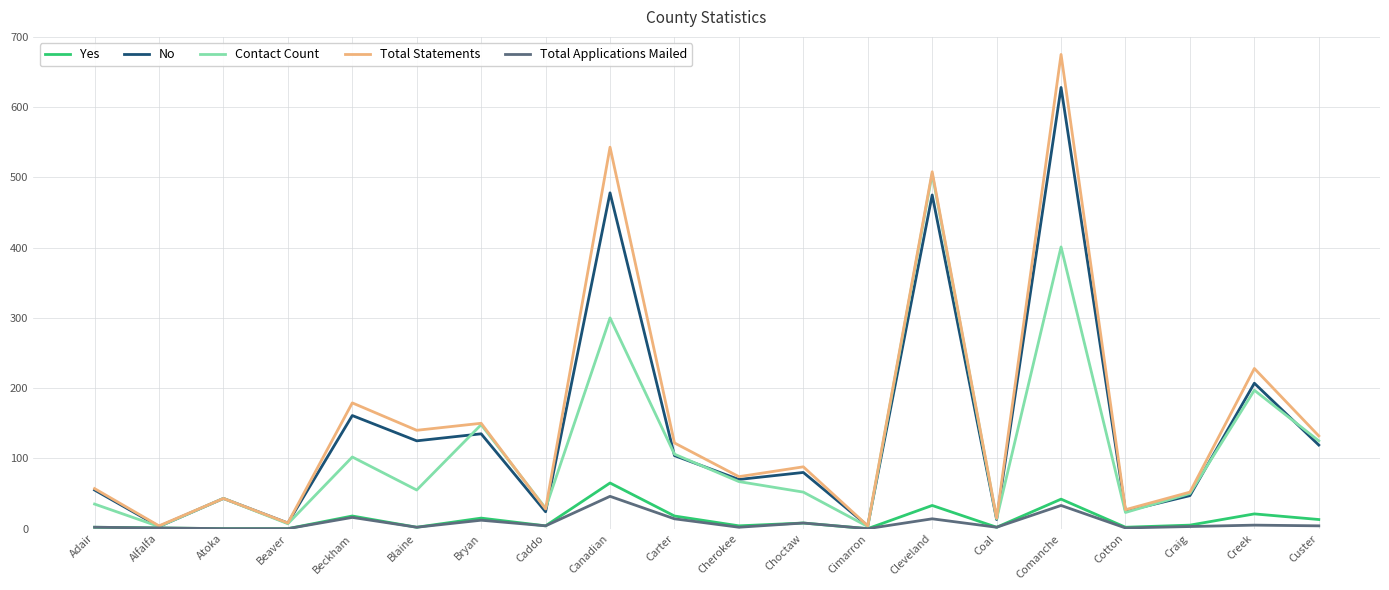

What is the sum of the Total Applications Mailed values at Comanche and Cleveland?

47